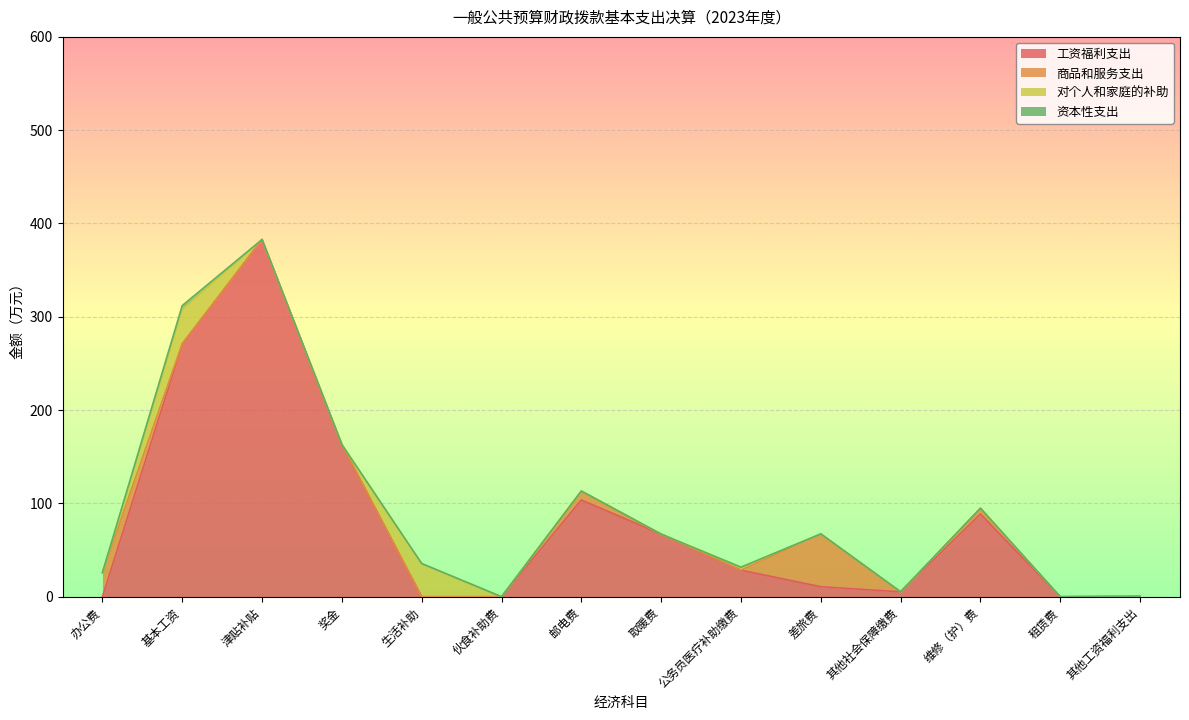

How many values in the 资本性支出 series exceed 0?

1